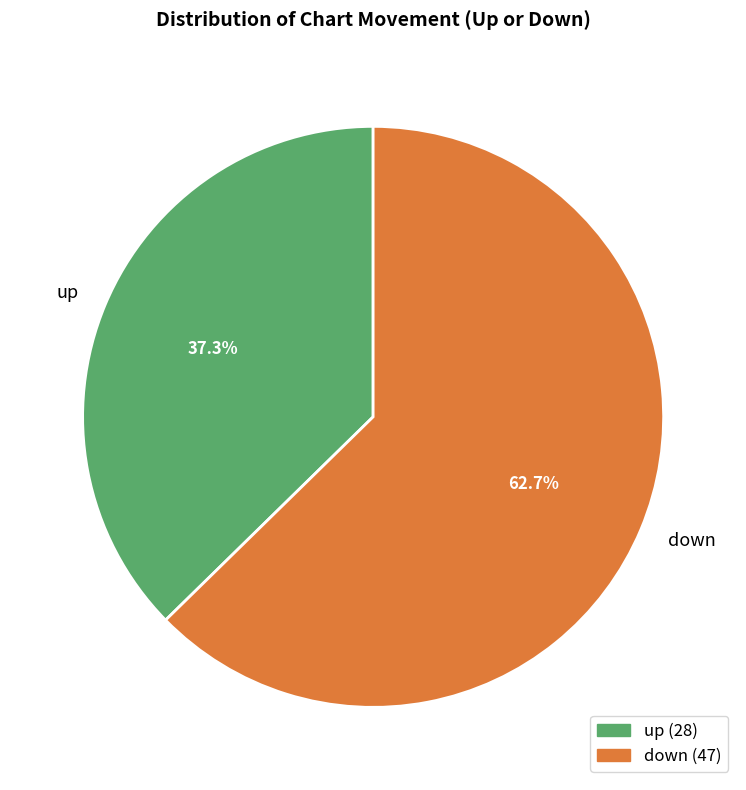

Combined, what portion of the pie is up and down?

100.0%